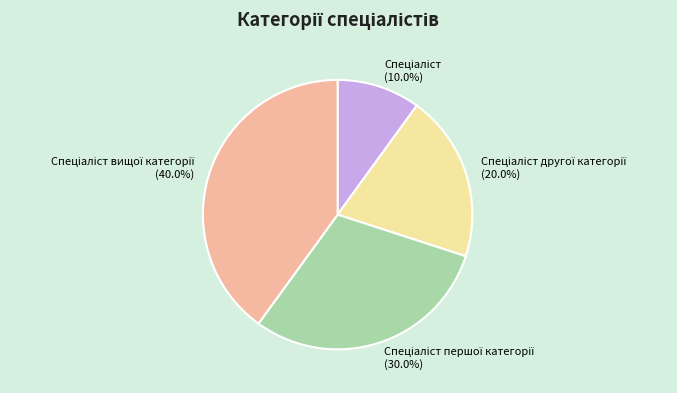

Count the number of slices in the pie.

4